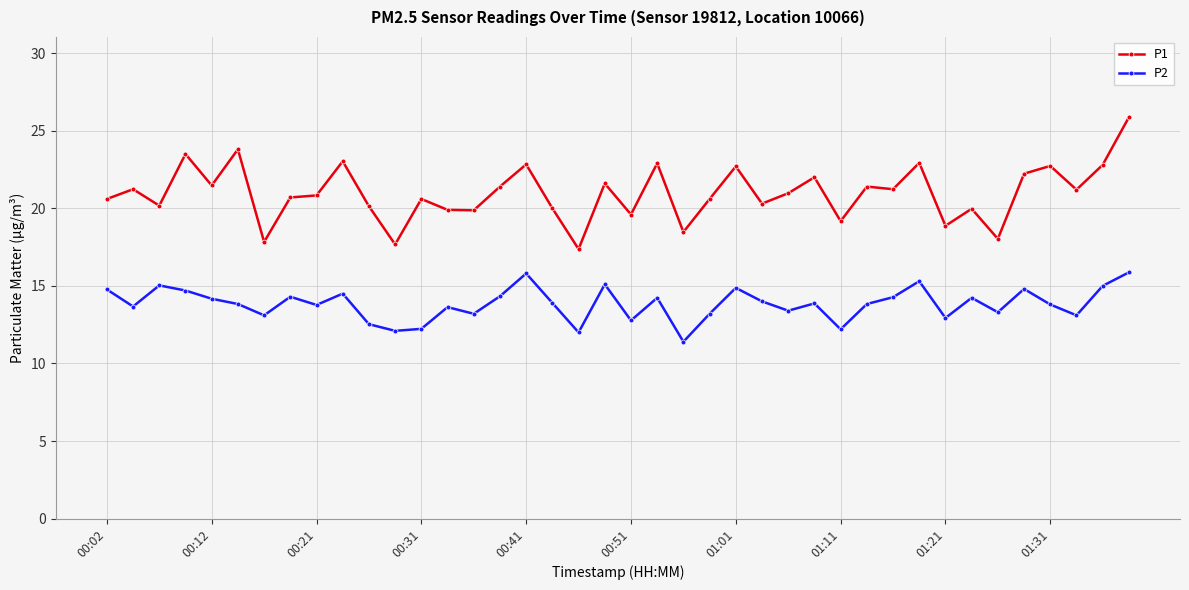

True or false: P2 has more than 2 interior local peaks.

True